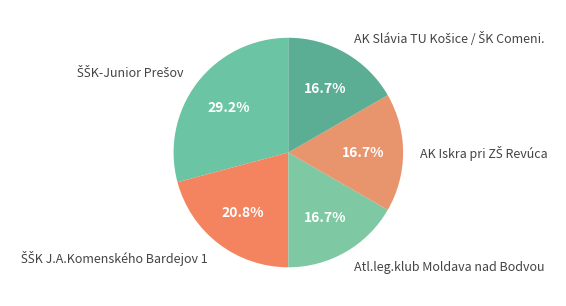

Is there any slice that represents more than half of the pie?

No